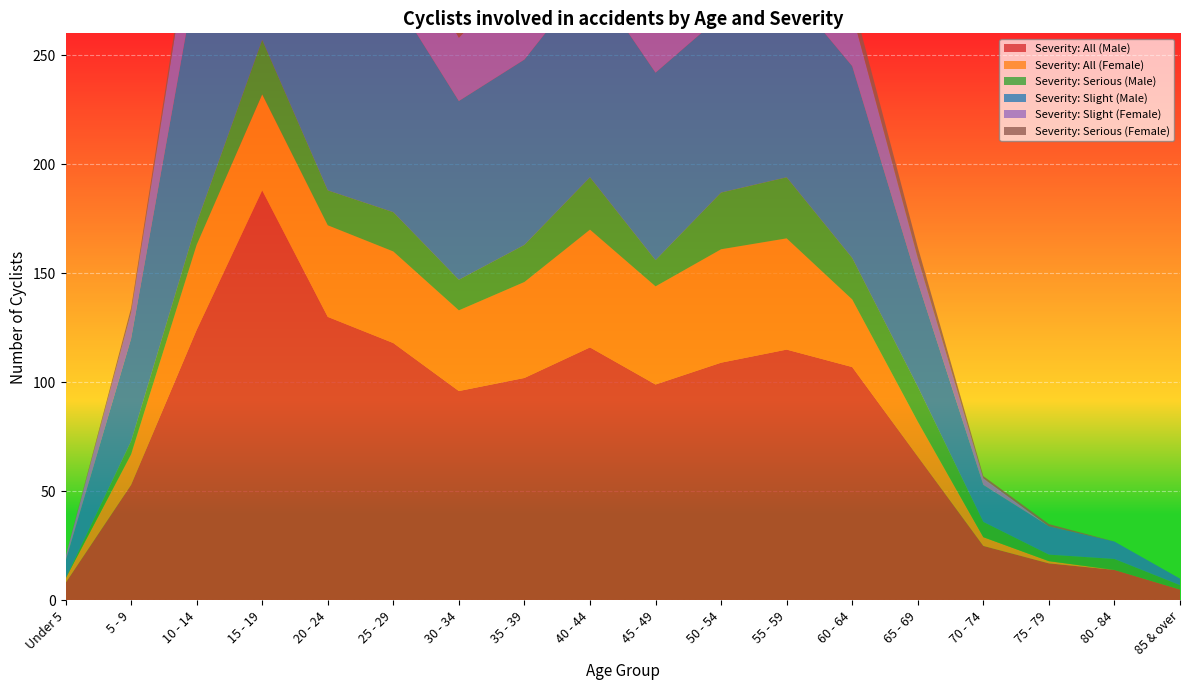

Reading left to right, extract all data points from this chart.

Severity: All (Male): Under 5=8	5 - 9=53	10 - 14=124	15 - 19=188	20 - 24=130	25 - 29=118	30 - 34=96	35 - 39=102	40 - 44=116	45 - 49=99	50 - 54=109	55 - 59=115	60 - 64=107	65 - 69=66	70 - 74=25	75 - 79=17	80 - 84=14	85 & over=5
Severity: All (Female): Under 5=2	5 - 9=14	10 - 14=39	15 - 19=44	20 - 24=42	25 - 29=42	30 - 34=37	35 - 39=44	40 - 44=54	45 - 49=45	50 - 54=52	55 - 59=51	60 - 64=31	65 - 69=16	70 - 74=4	75 - 79=1	80 - 84=0	85 & over=0
Severity: Serious (Male): Under 5=0	5 - 9=6	10 - 14=10	15 - 19=25	20 - 24=16	25 - 29=18	30 - 34=14	35 - 39=17	40 - 44=24	45 - 49=12	50 - 54=26	55 - 59=28	60 - 64=19	65 - 69=16	70 - 74=7	75 - 79=3	80 - 84=5	85 & over=2
Severity: Slight (Male): Under 5=8	5 - 9=47	10 - 14=114	15 - 19=163	20 - 24=112	25 - 29=99	30 - 34=82	35 - 39=85	40 - 44=92	45 - 49=86	50 - 54=81	55 - 59=87	60 - 64=88	65 - 69=48	70 - 74=17	75 - 79=13	80 - 84=8	85 & over=3
Severity: Slight (Female): Under 5=2	5 - 9=12	10 - 14=35	15 - 19=39	20 - 24=36	25 - 29=35	30 - 34=29	35 - 39=41	40 - 44=48	45 - 49=39	50 - 54=35	55 - 59=43	60 - 64=24	65 - 69=11	70 - 74=3	75 - 79=0	80 - 84=0	85 & over=0
Severity: Serious (Female): Under 5=0	5 - 9=2	10 - 14=4	15 - 19=5	20 - 24=6	25 - 29=7	30 - 34=8	35 - 39=3	40 - 44=6	45 - 49=6	50 - 54=17	55 - 59=7	60 - 64=7	65 - 69=5	70 - 74=1	75 - 79=1	80 - 84=0	85 & over=0